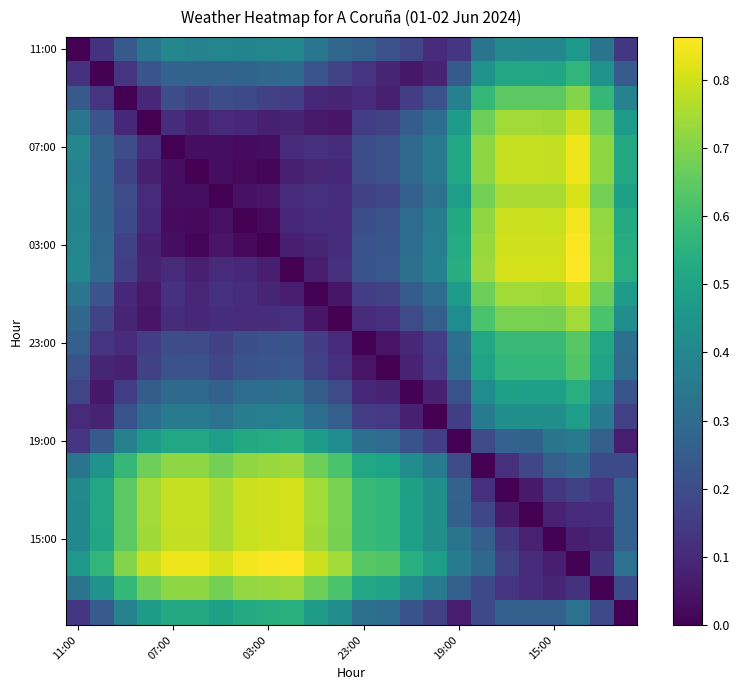

Count the number of categories in the chart.

24